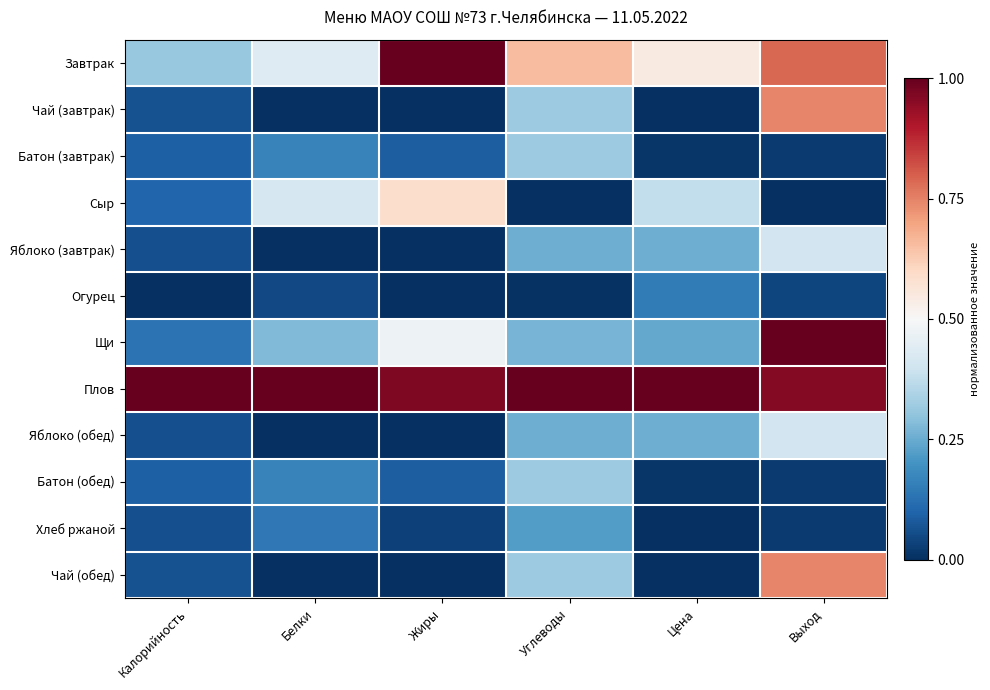

At which category is the sum across all series the highest?

Выход